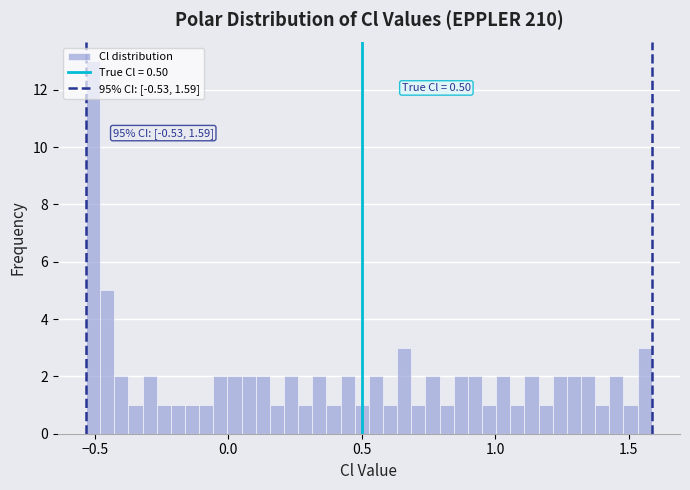

Read against the x-axis, roughly where is the centre of the tallest bar?

-0.50